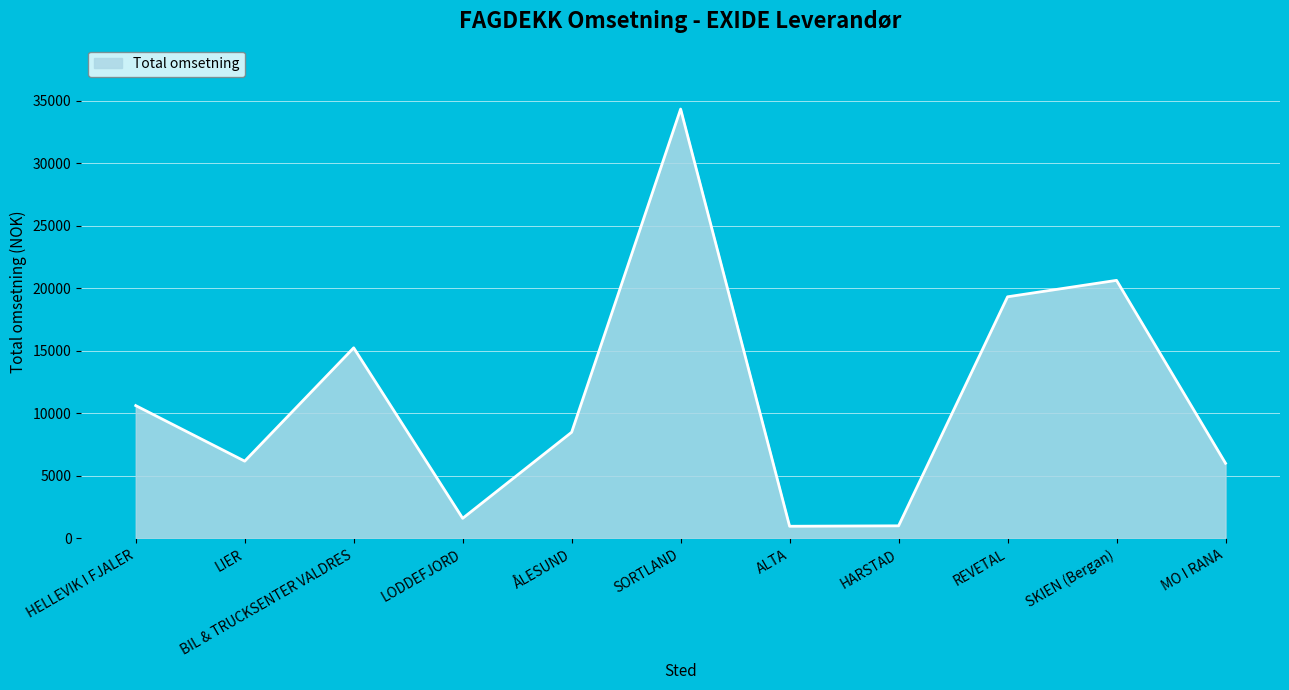

Is it true that the value at SORTLAND is 17178.9?

False